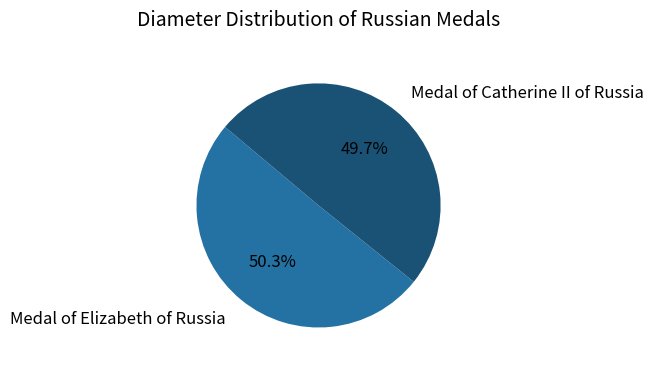

Does any single category account for the majority?

Yes